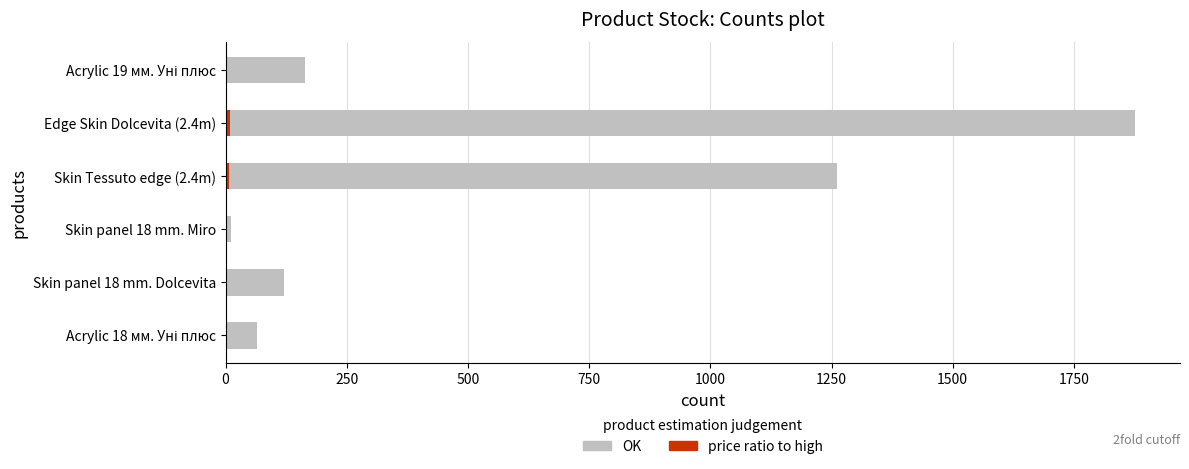

At which category is the sum across all series the highest?

Edge Skin Dolcevita (2.4m)